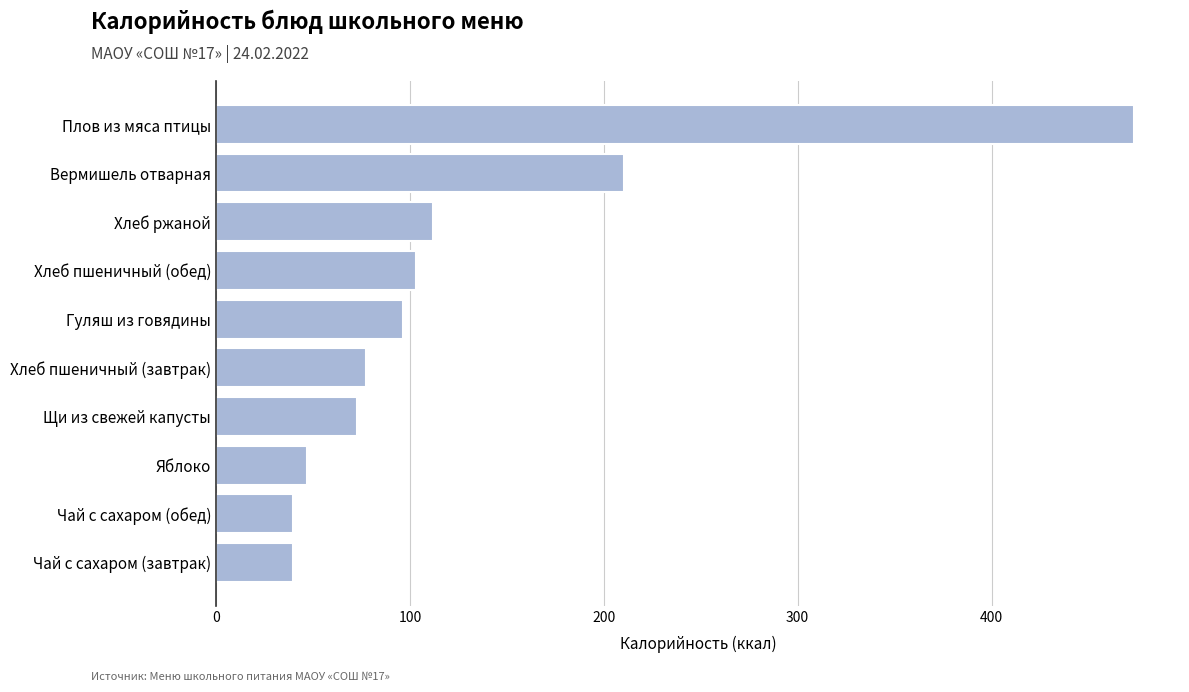

Does the chart contain any negative values?

No